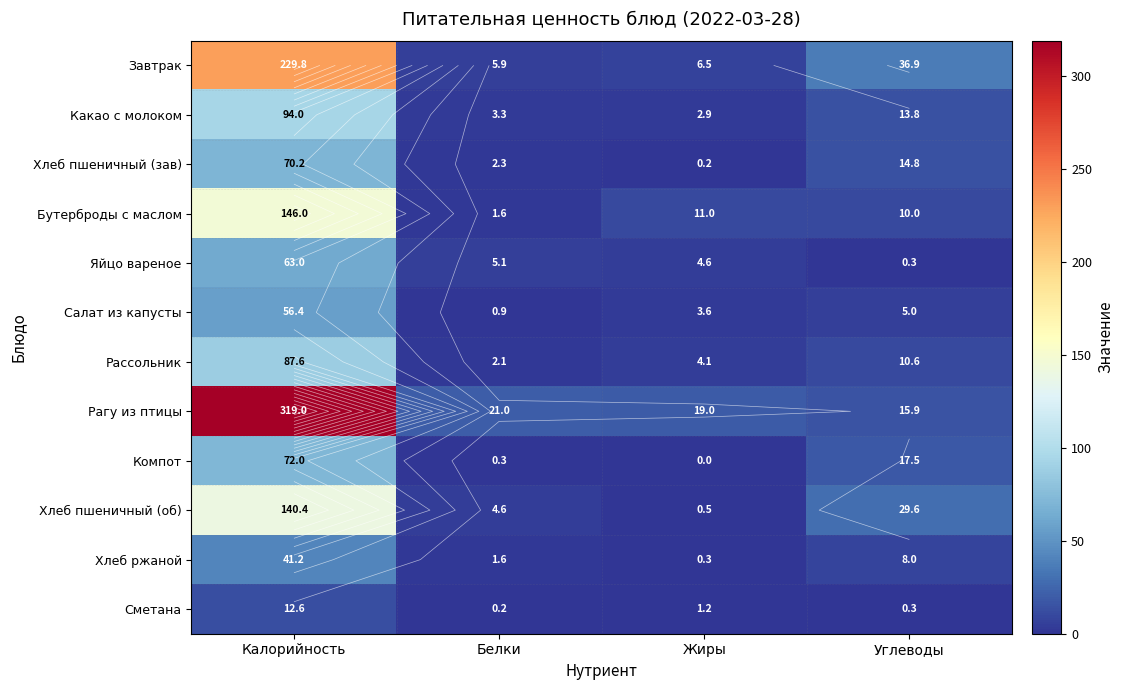

Which label corresponds to the smallest value in the chart?

Жиры